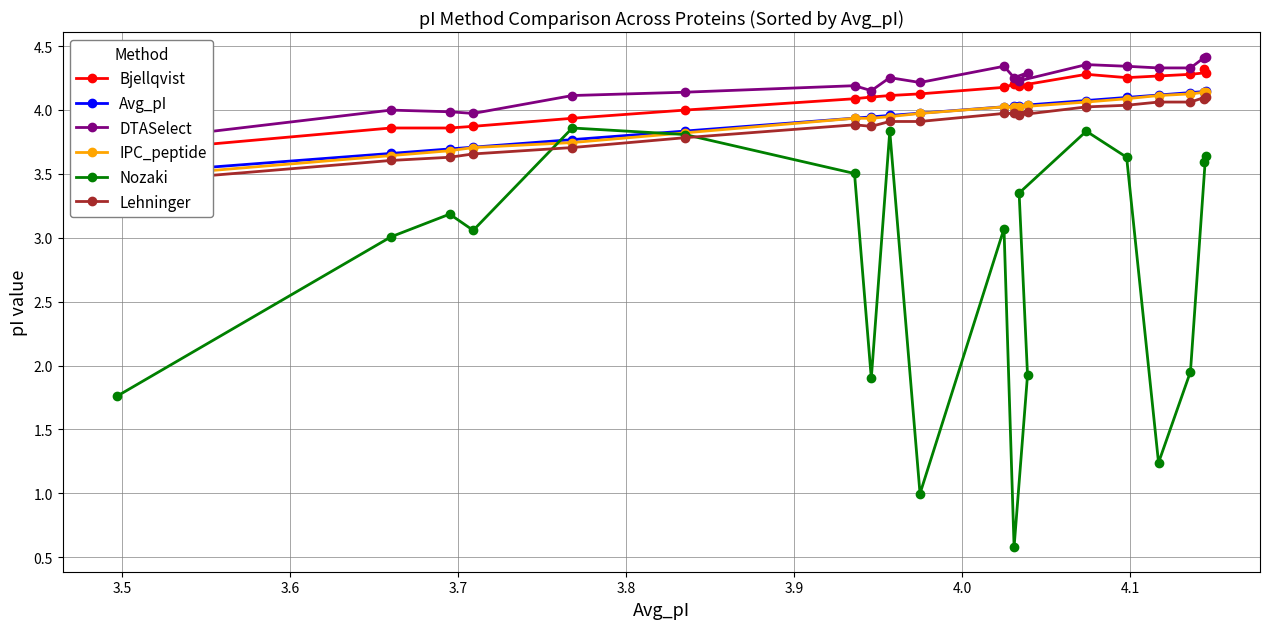

Which series has the largest total across all categories?

DTASelect